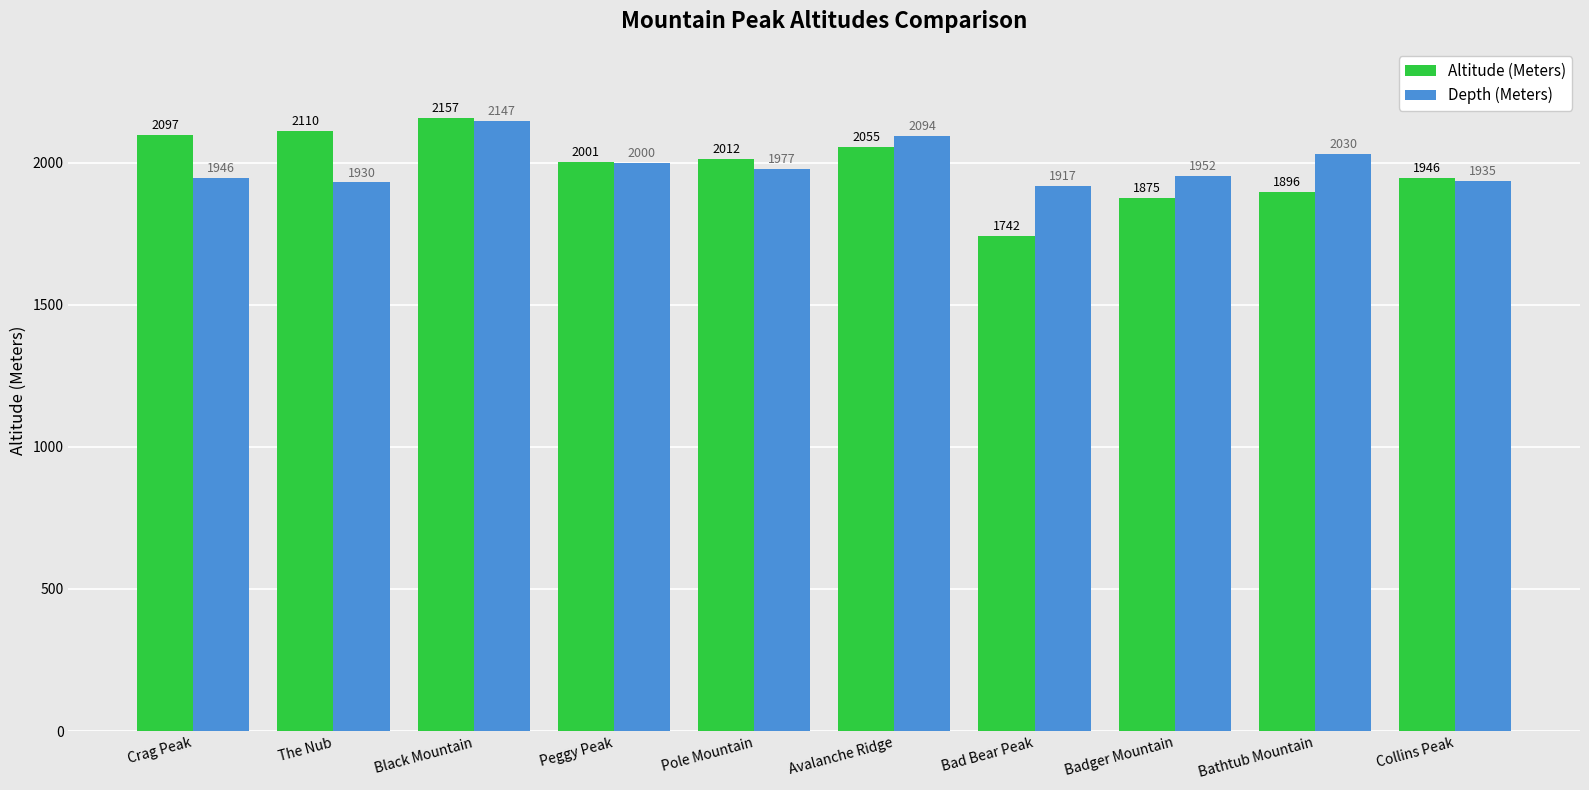

How many categories are shown in the chart?

10